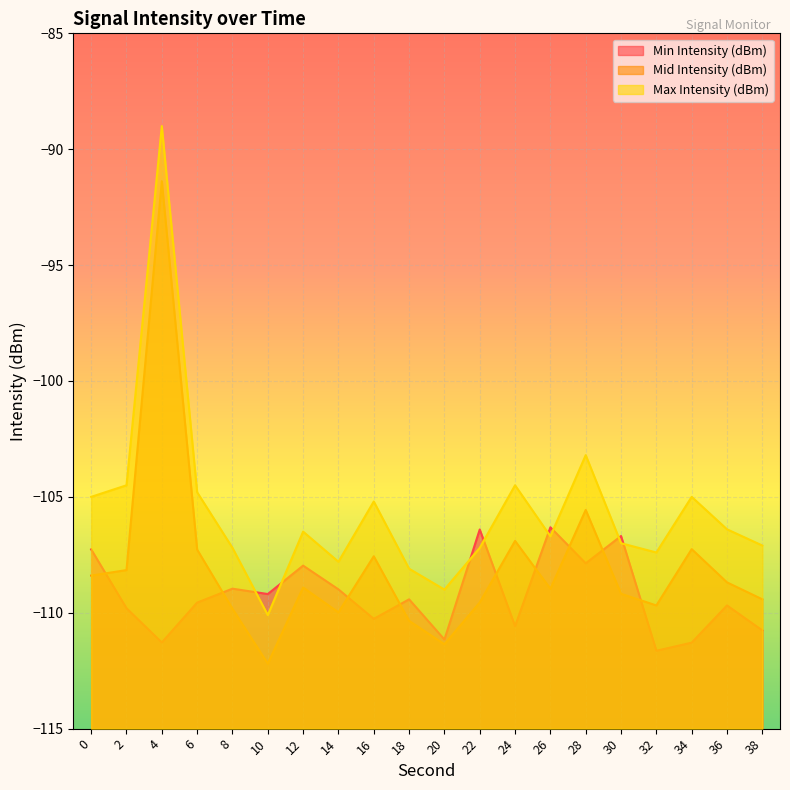

What is the value of the Max Intensity (dBm) point at the 5th from the left?

-107.2